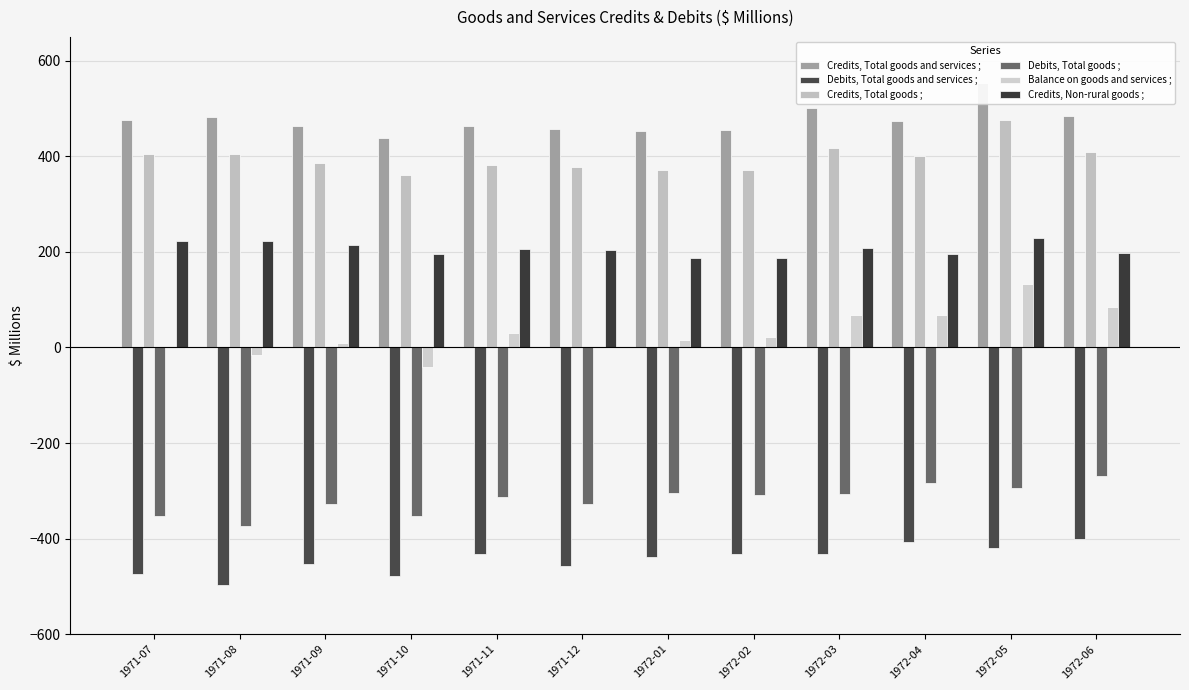

What is the difference between the maximum and second lowest values in the Debits, Total goods and services ; series?

79